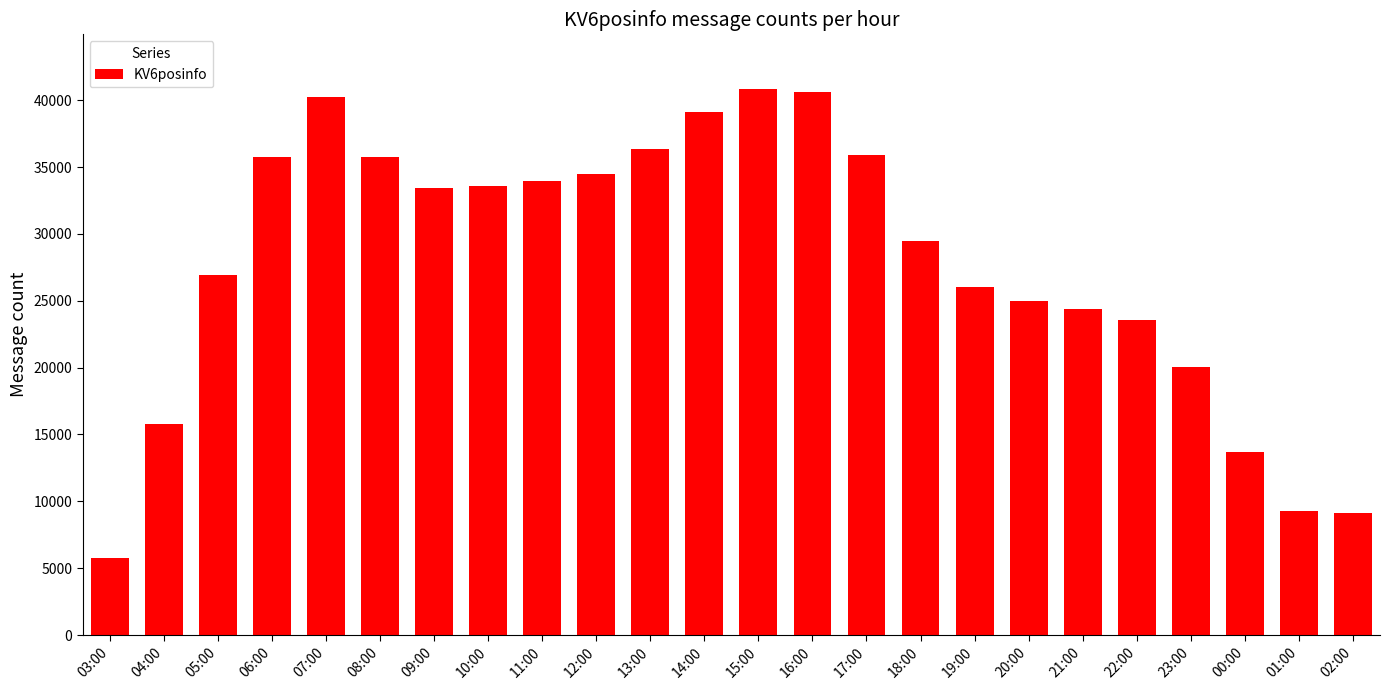

At which label does the data first exceed 33409?

06:00